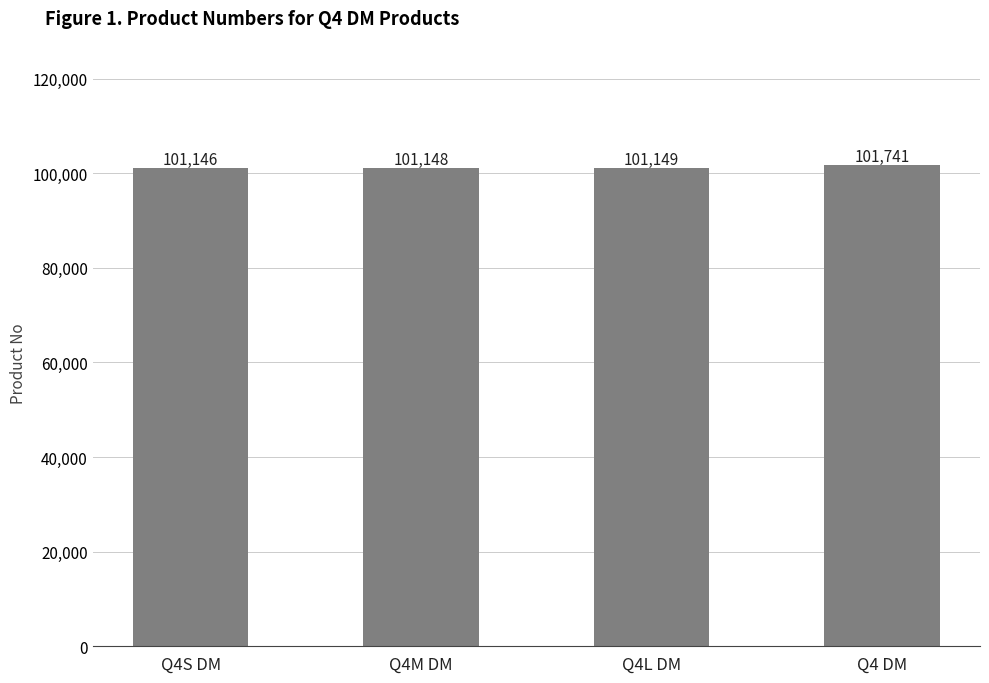

What is the difference between the values at Q4S DM and Q4 DM?

595